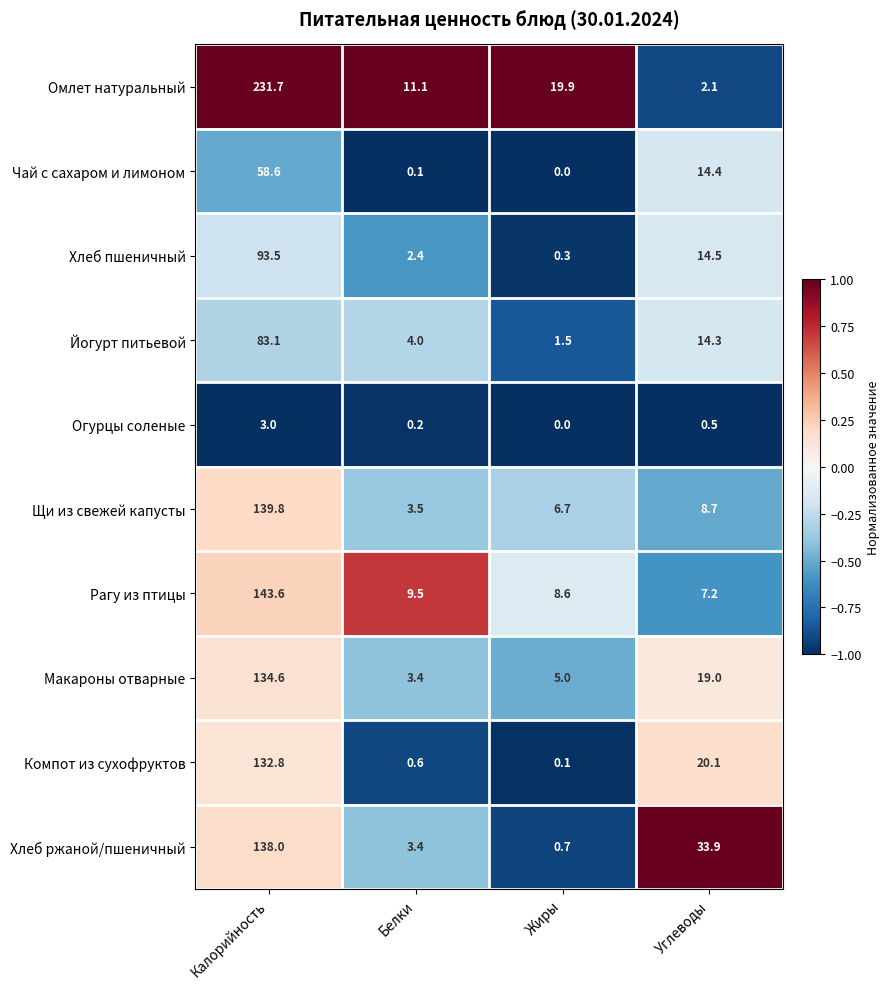

True or false: Компот из сухофруктов has a value of 0.1 at Жиры.

True